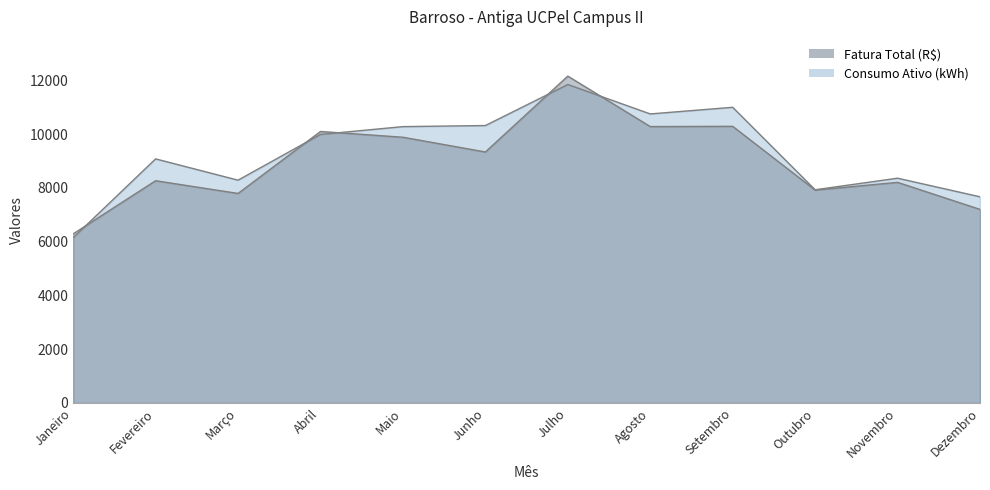

True or false: Consumo Ativo (kWh) has more than 1 points higher than both neighbors.

True